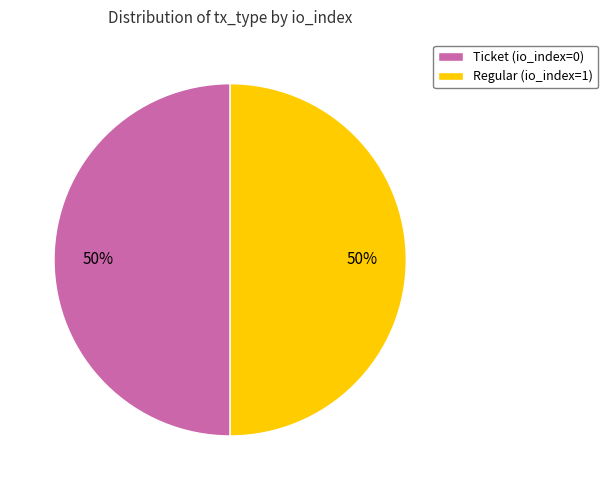

True or false: Ticket (io_index=0) accounts for 59% of the total.

False